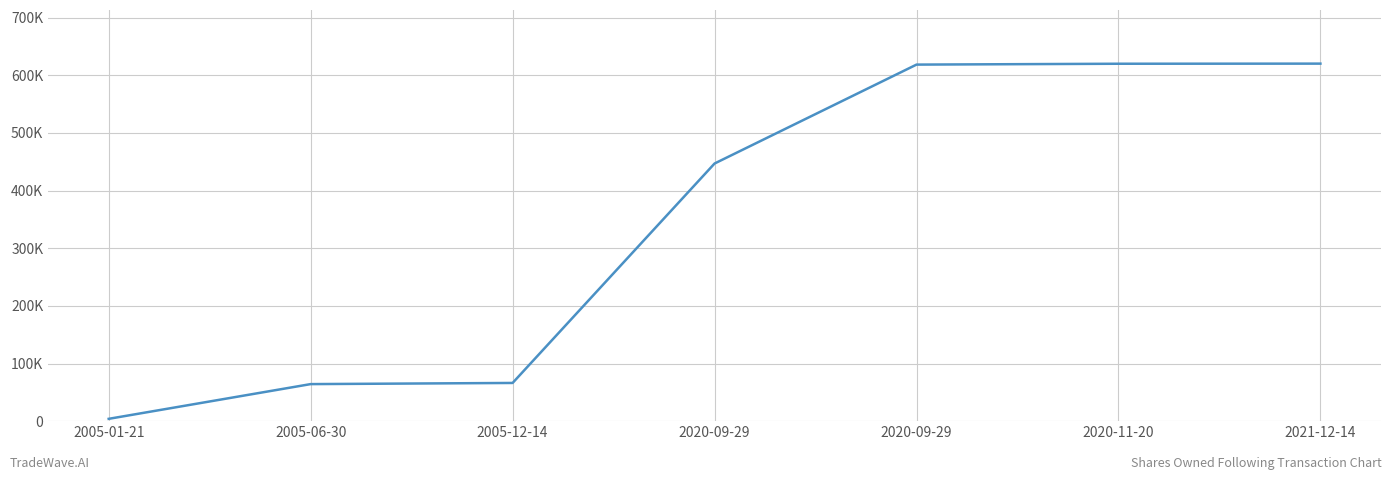

Rank the categories by value from highest to lowest.

2021-12-14, 2020-11-20, 2020-09-29, 2020-09-29, 2005-12-14, 2005-06-30, 2005-01-21